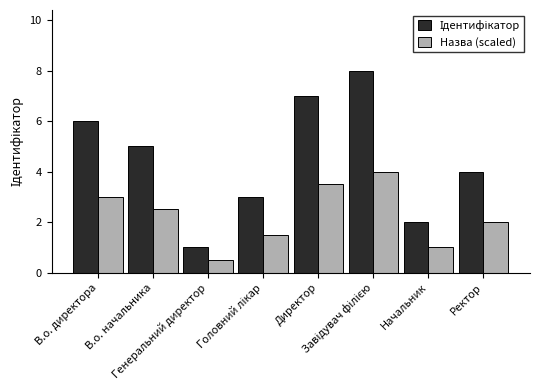

How many groups of bars are there?

8